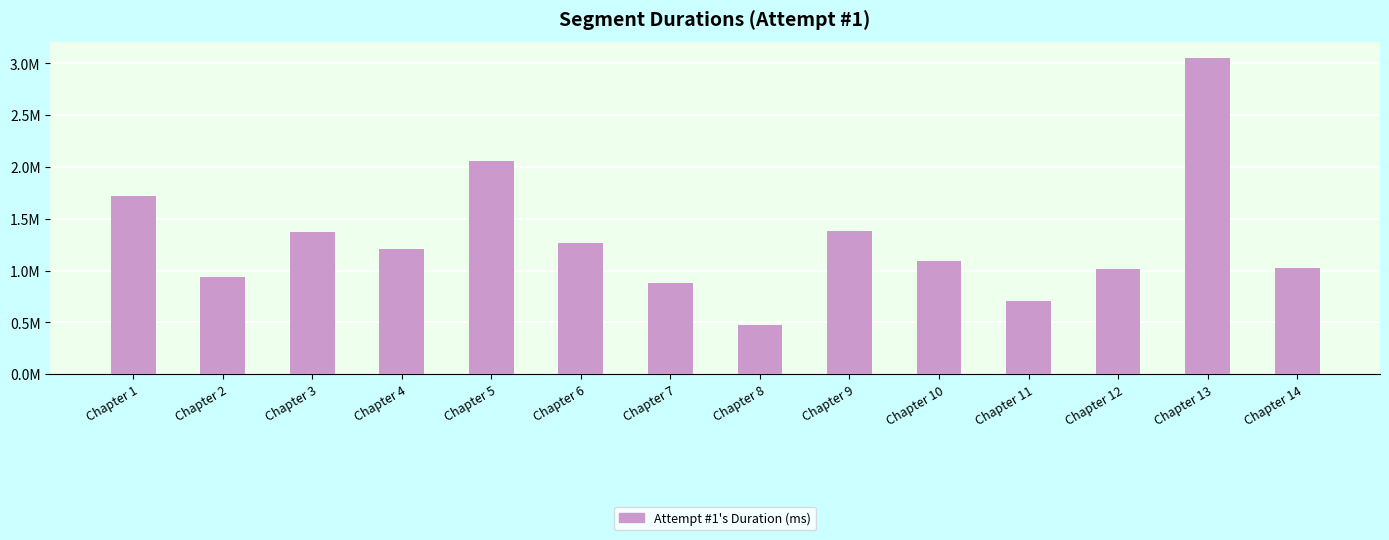

Does the chart contain any negative values?

No